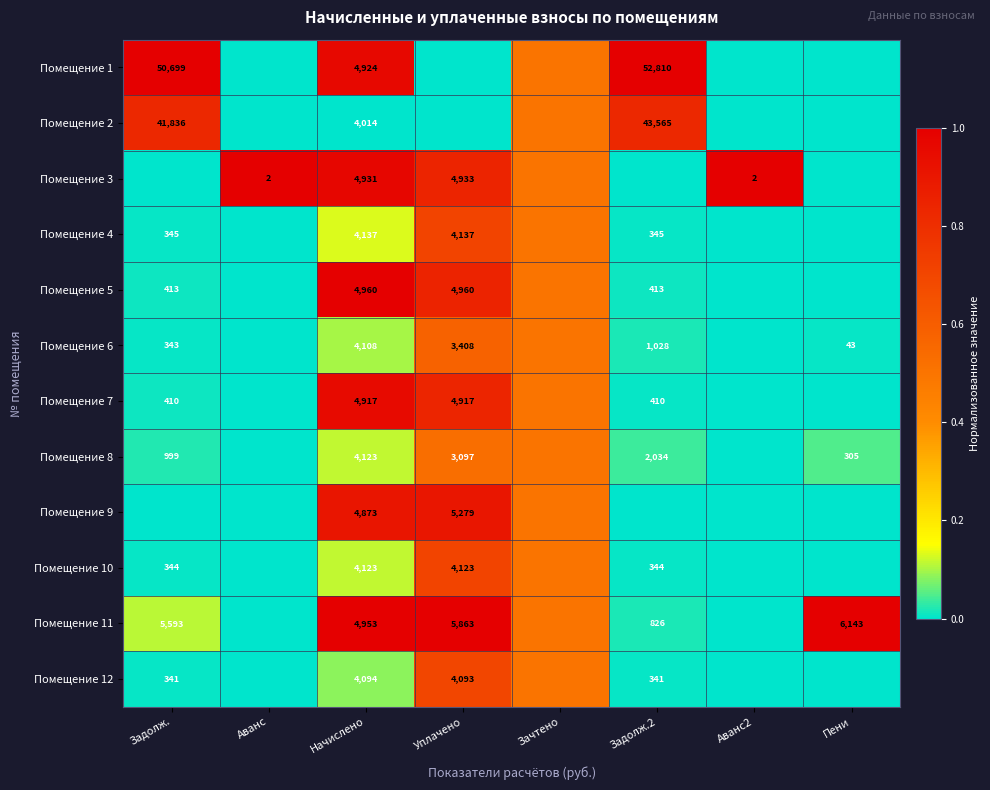

Is the value of Помещение 12 at Уплачено greater than the value of Помещение 8 at Уплачено?

Yes